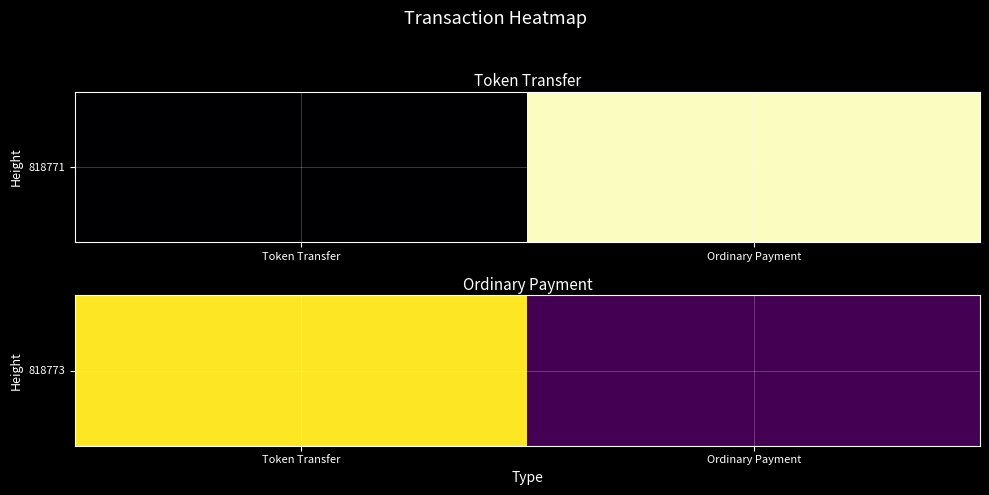

Count the number of categories in the chart.

2